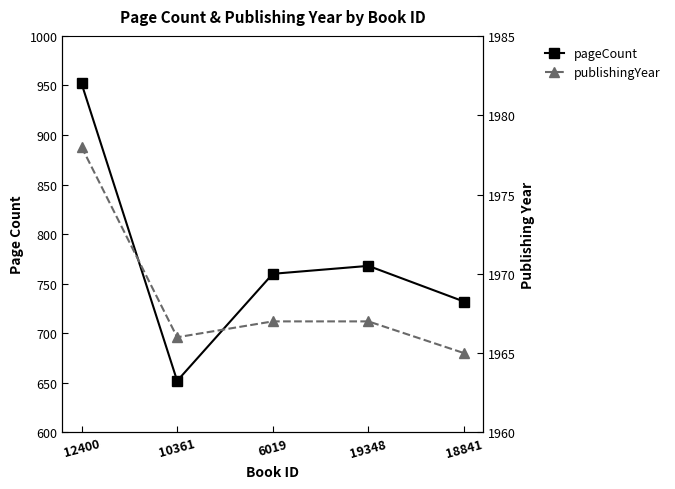

True or false: publishingYear and pageCount cross at least once.

False